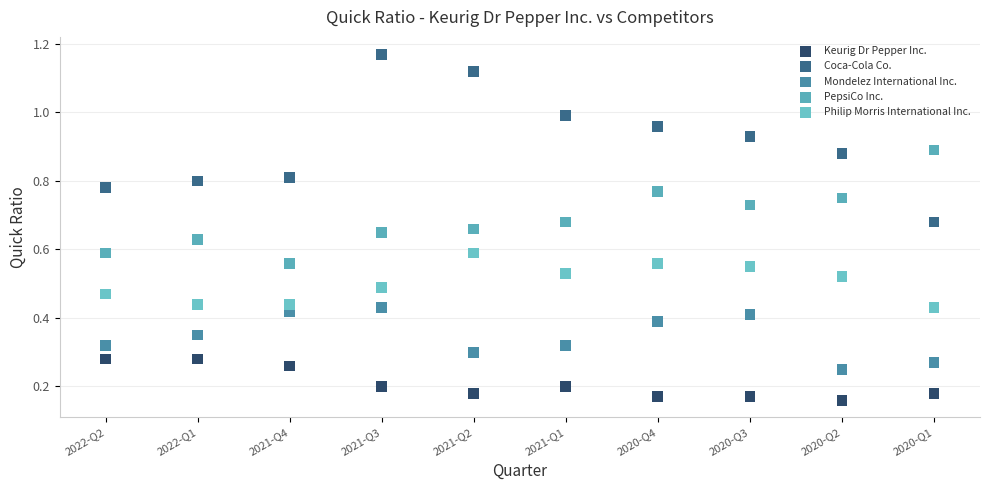

Which series contains the highest Y value?

Coca-Cola Co.